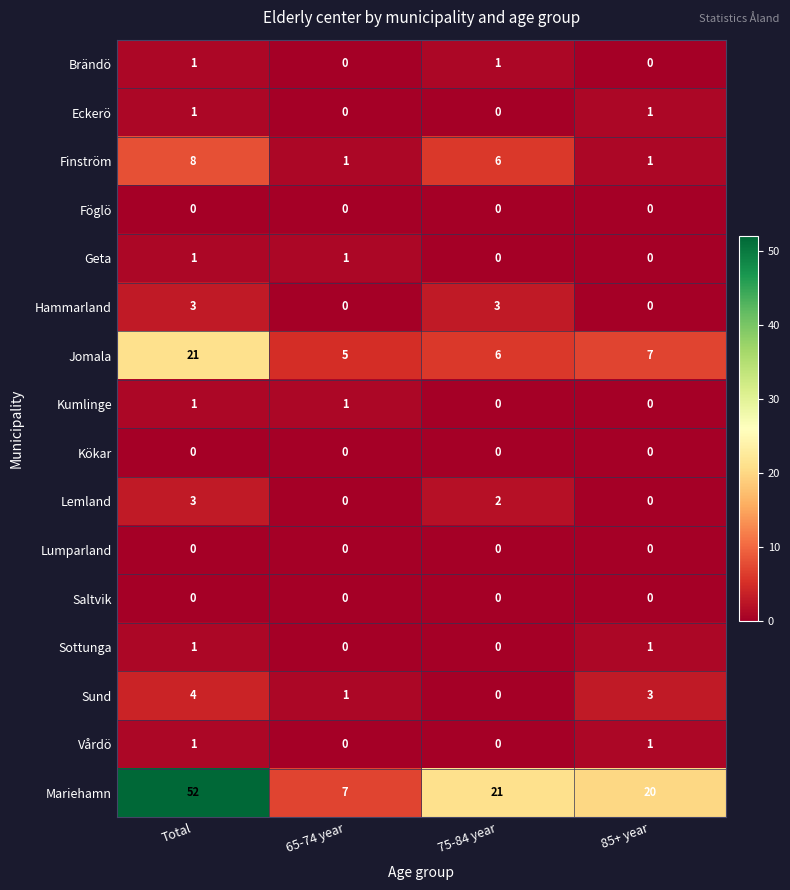

At which label is Finström closest to 4?

75-84 year